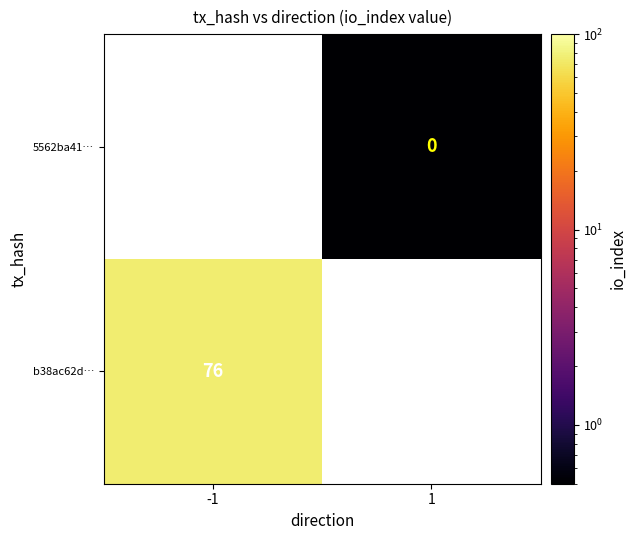

The b38ac62d… series shows 126 at -1. True or false?

False